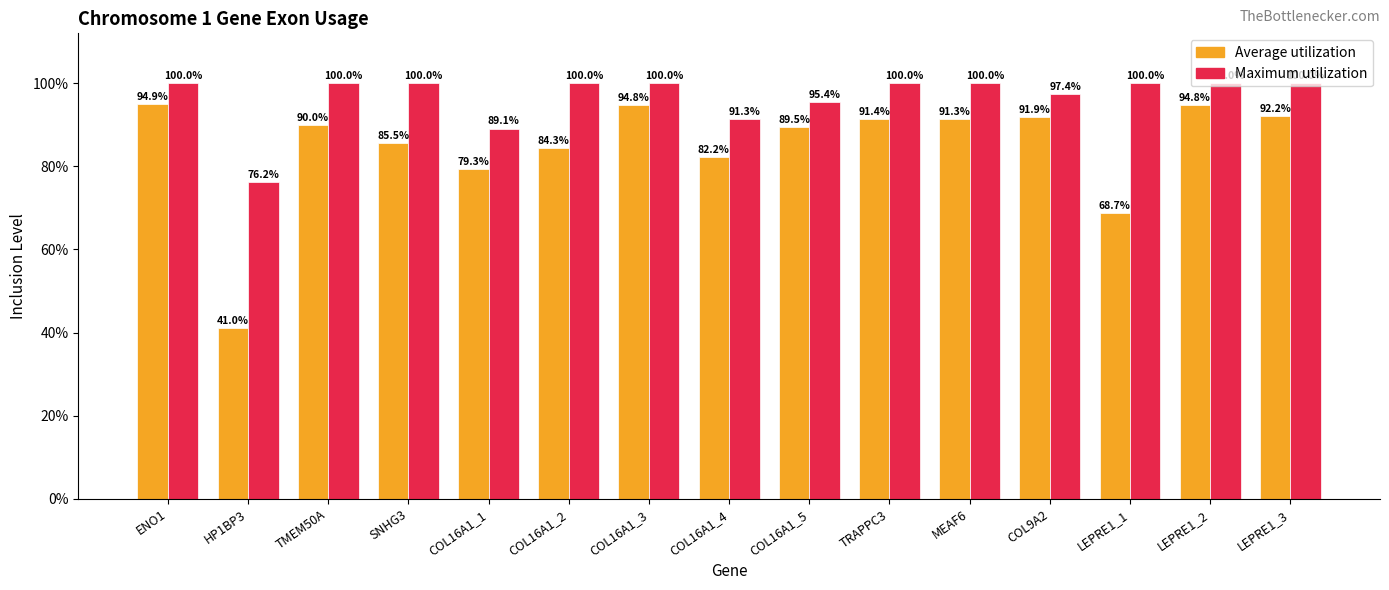

What is the minimum value for Average utilization?

0.4